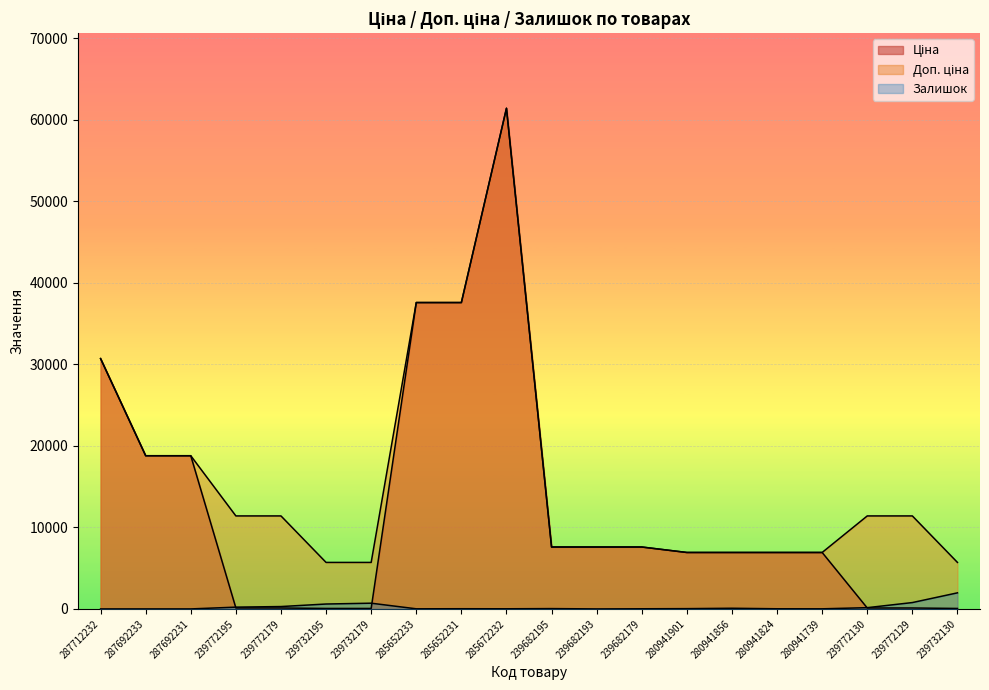

At which category is the sum across all series the highest?

285672232